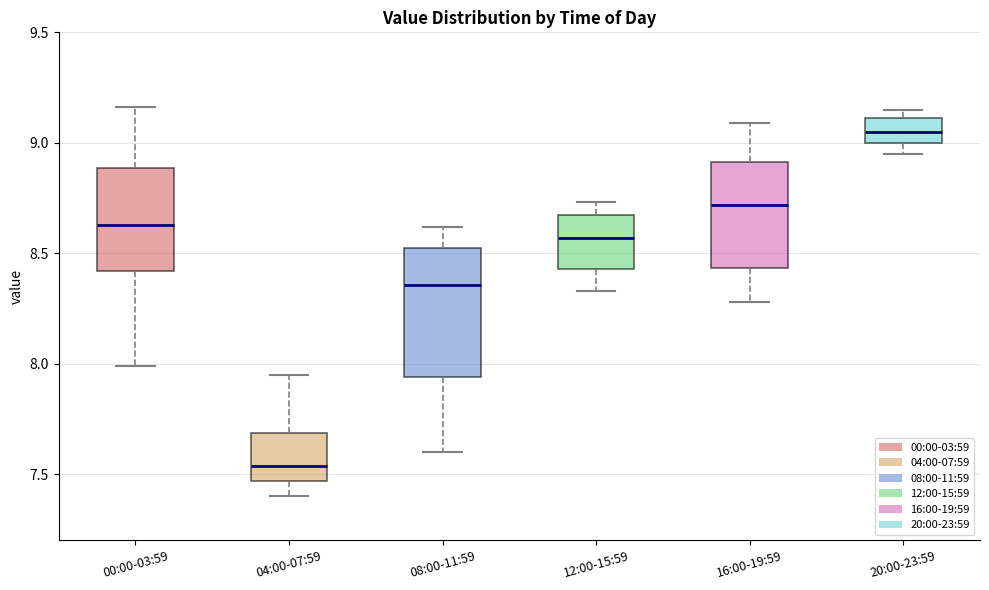

Which box has the lowest median line?

04:00-07:59